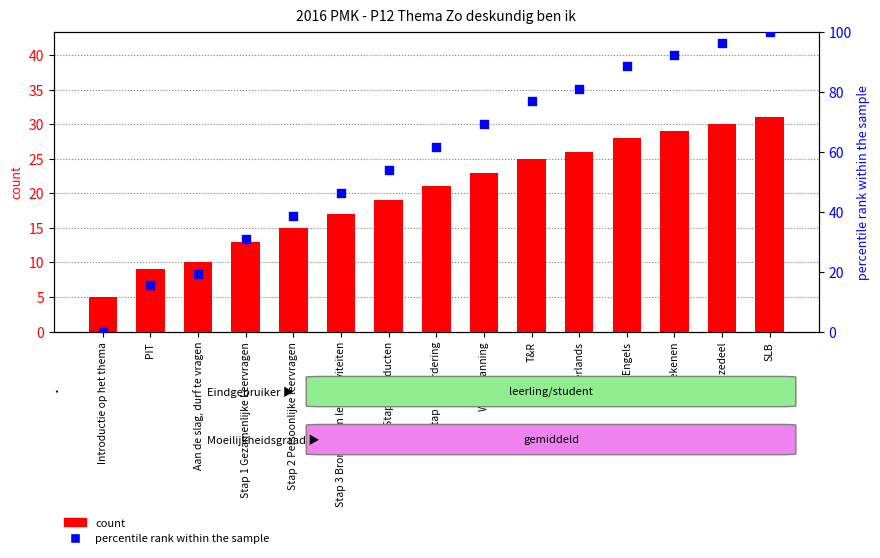

Which series reaches the minimum Y coordinate?

percentile rank within the sample